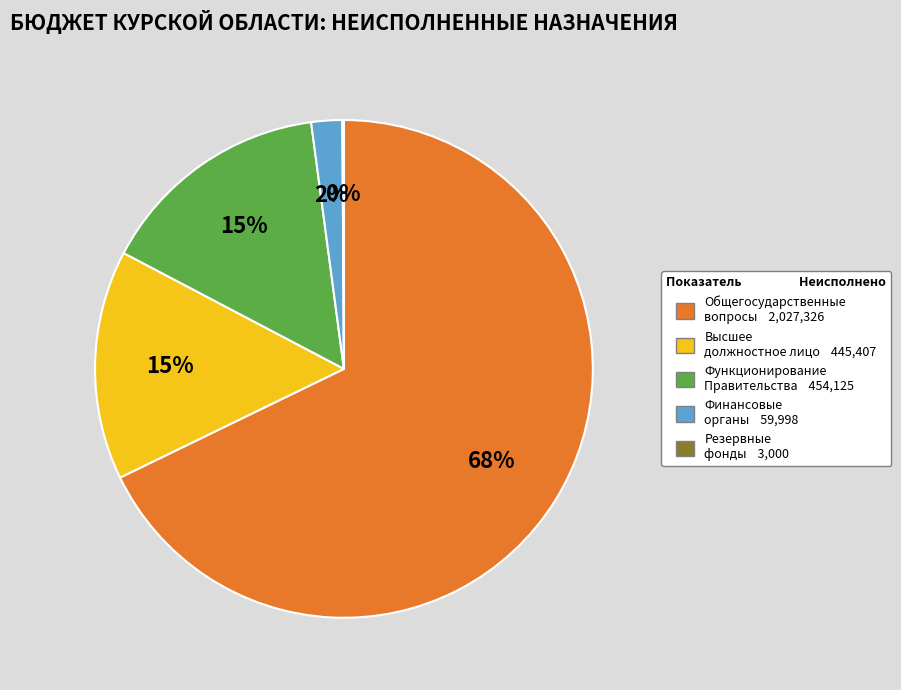

Is there any slice that represents more than half of the pie?

Yes